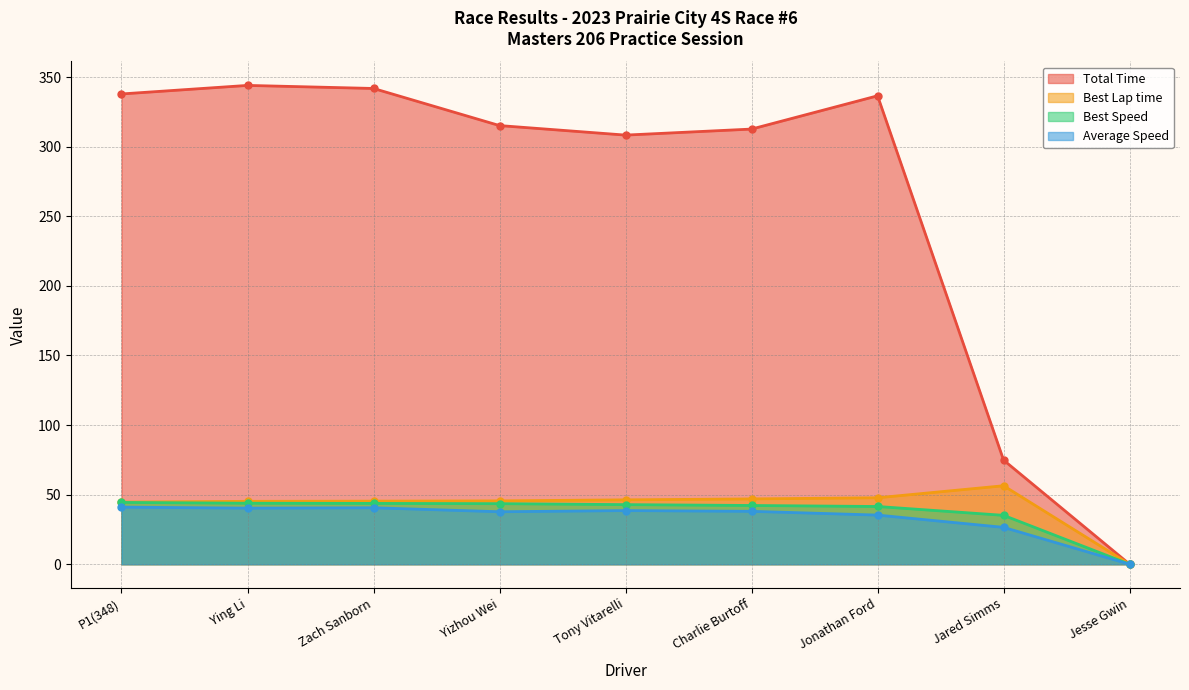

At how many categories does at least one series exceed 105?

7